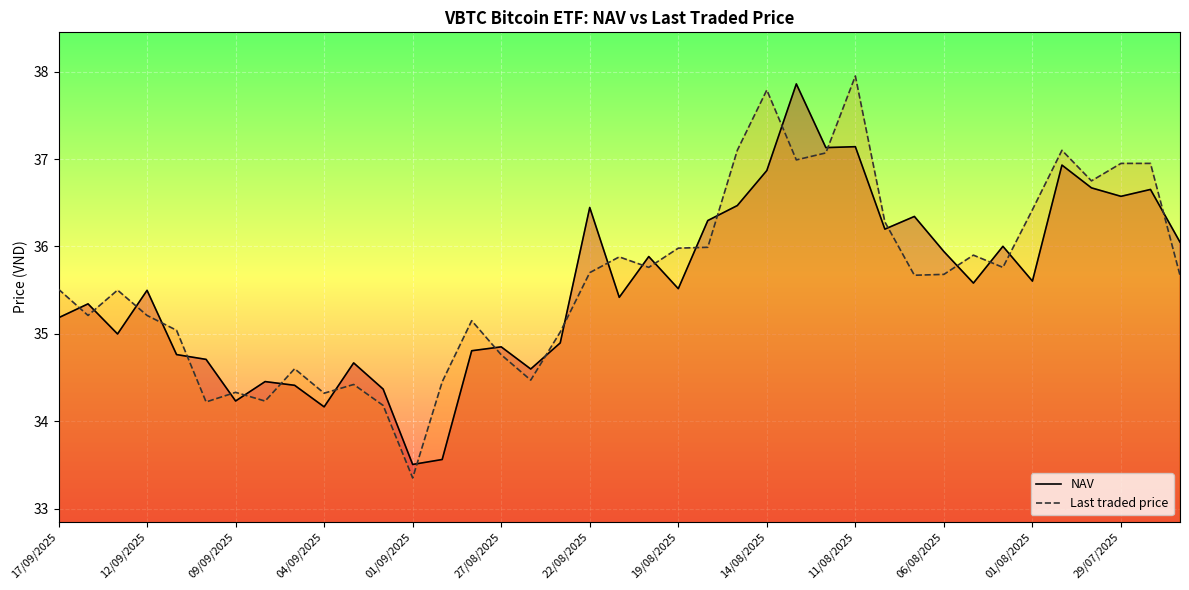

What is the maximum value shown in the chart?

38.0